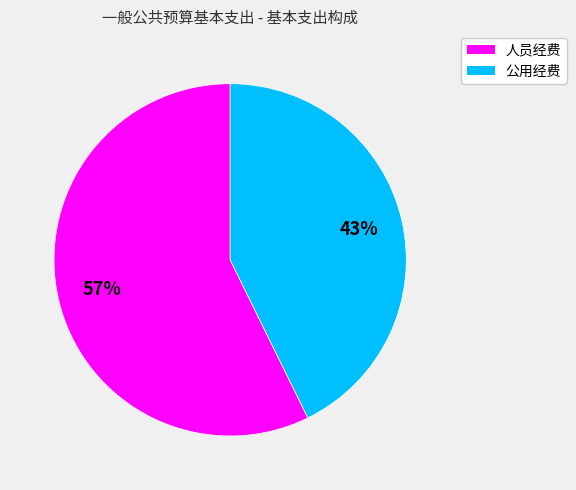

How many segments does this pie chart have?

2